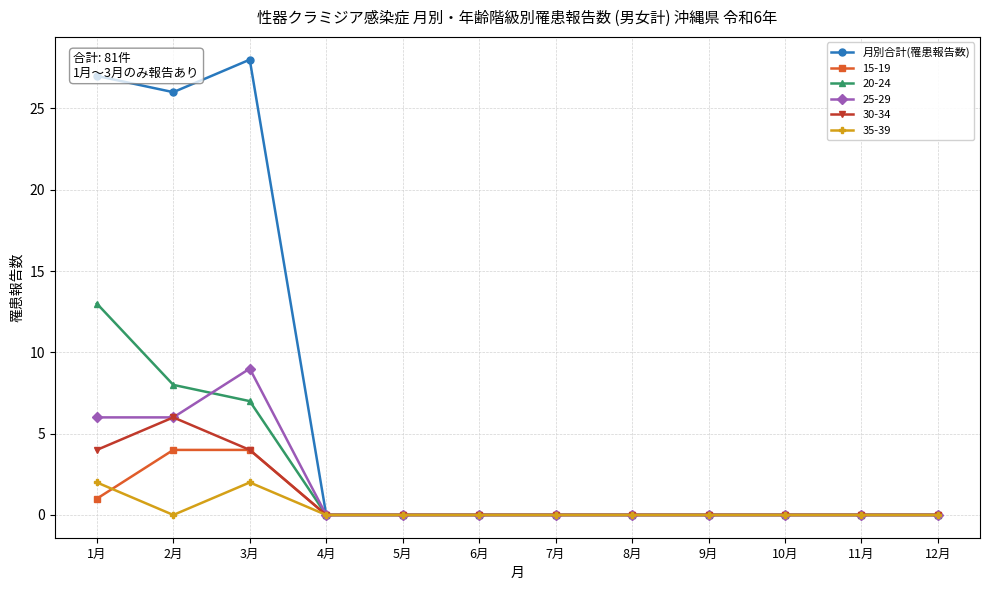

What position from the right is 10月?

3